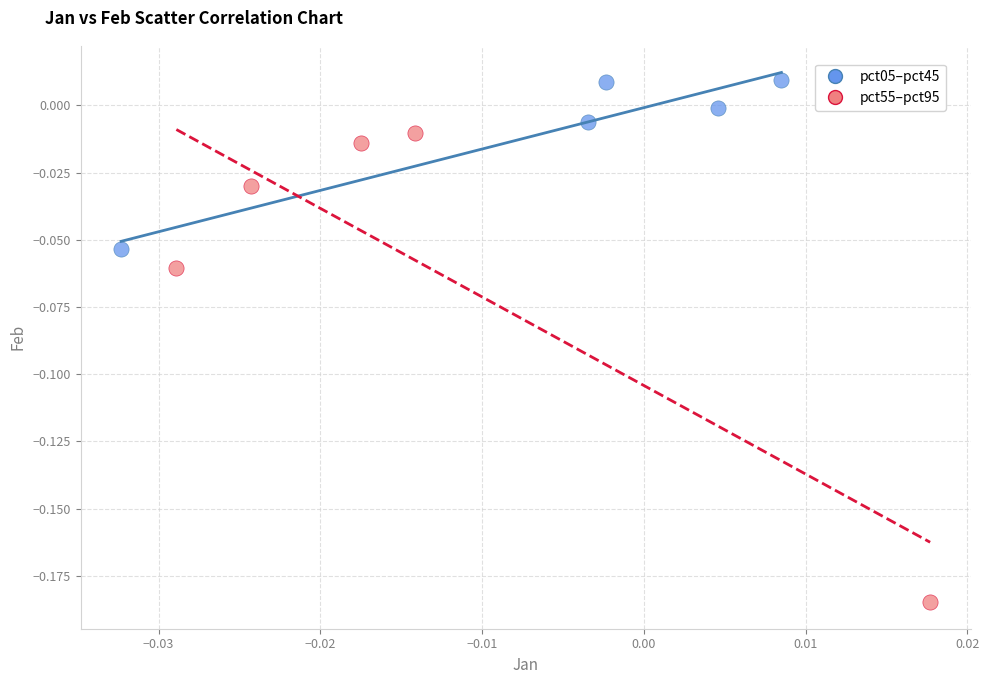

Which series contains the highest Y value?

pct05–pct45